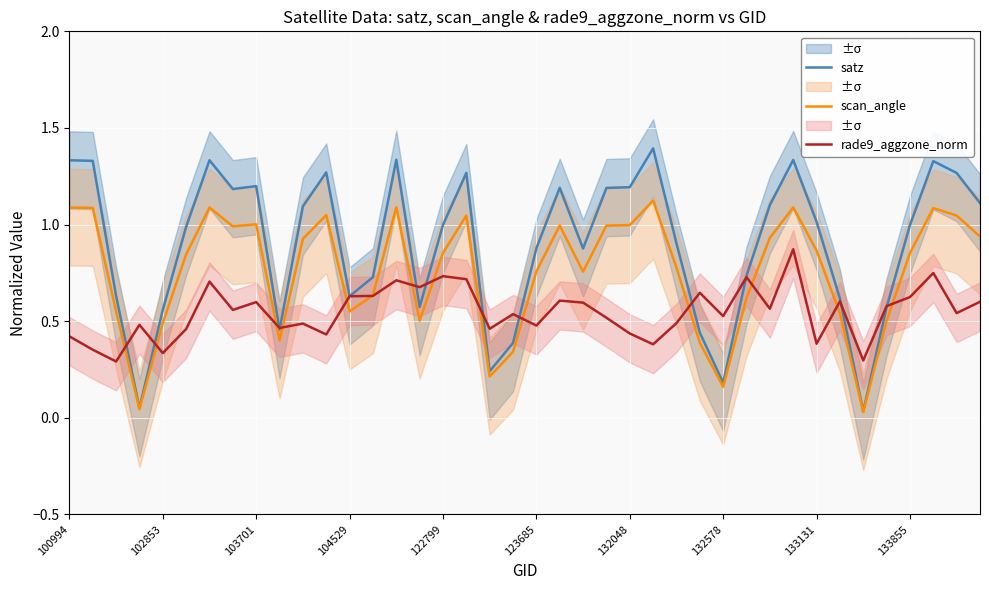

Is it true that scan_angle equals 0.5 at 123685?

False